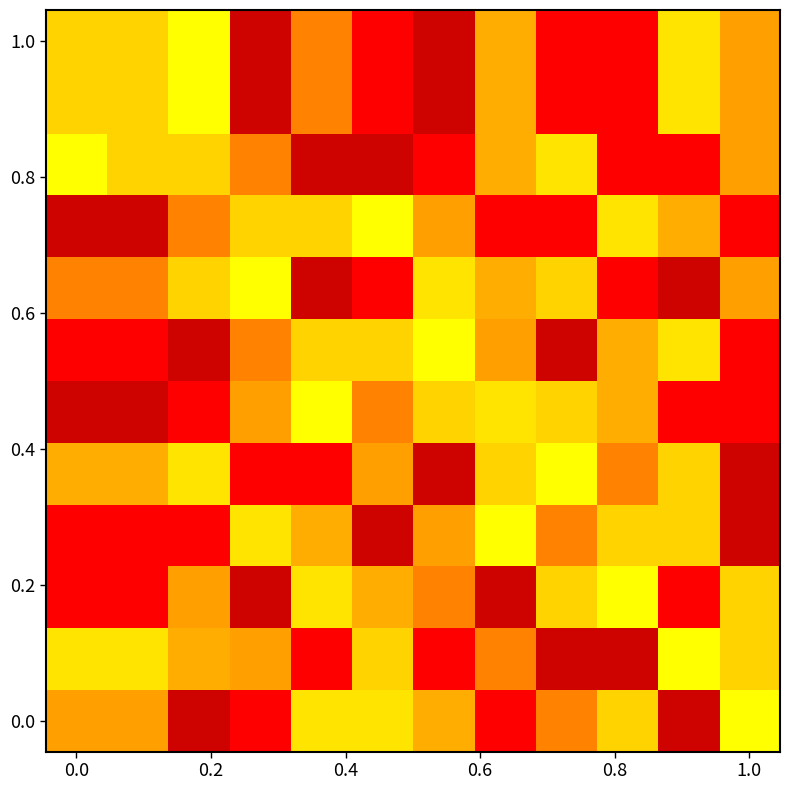

Which series has the largest range (max minus min)?

1.0